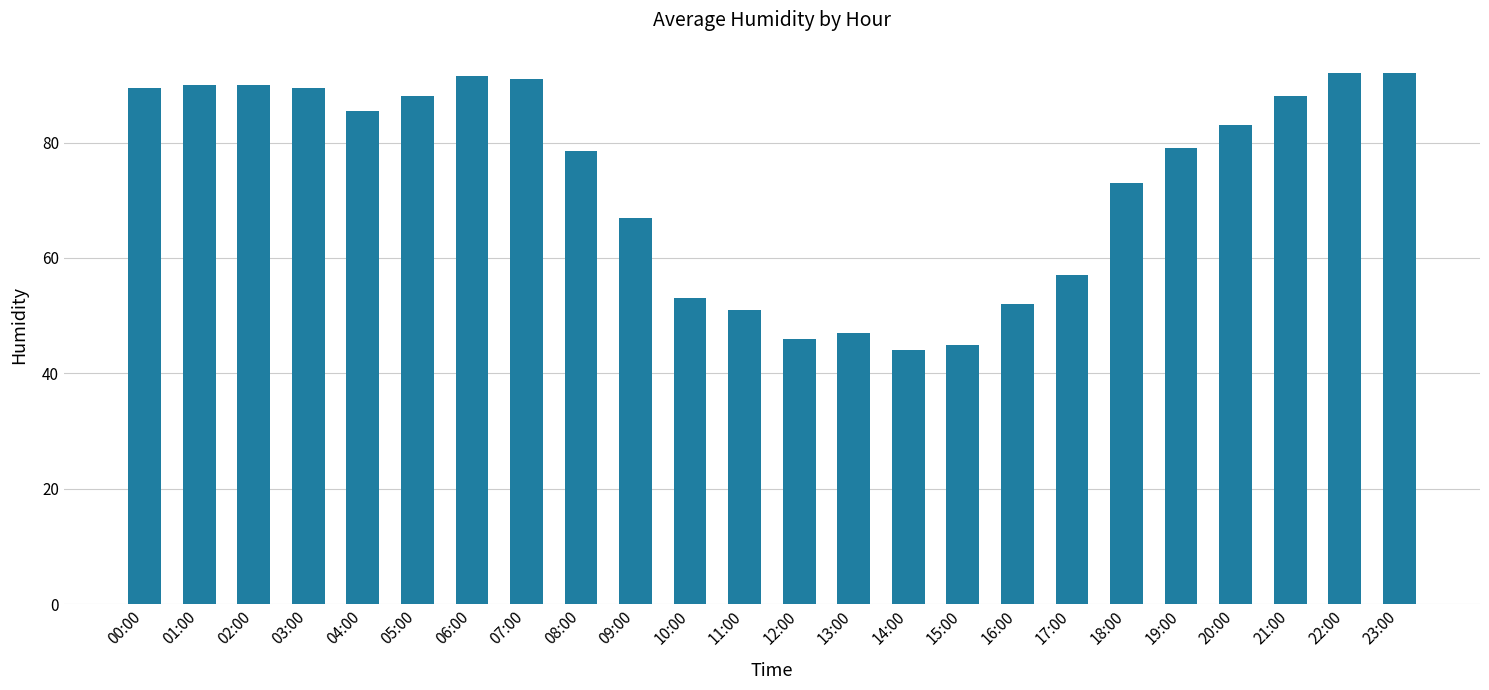

How many bars are there in total?

24